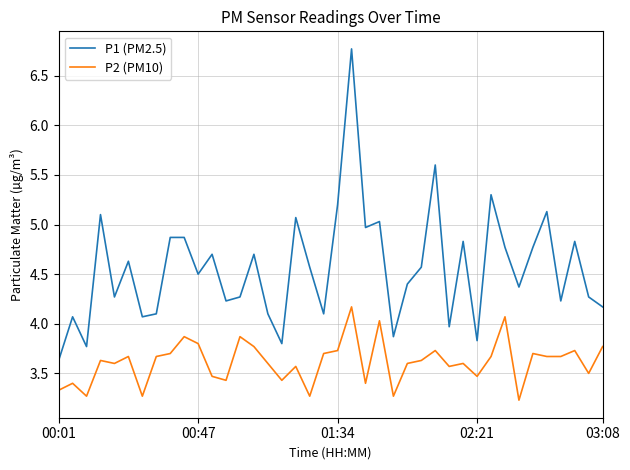

What is the minimum value shown in the chart?

3.2